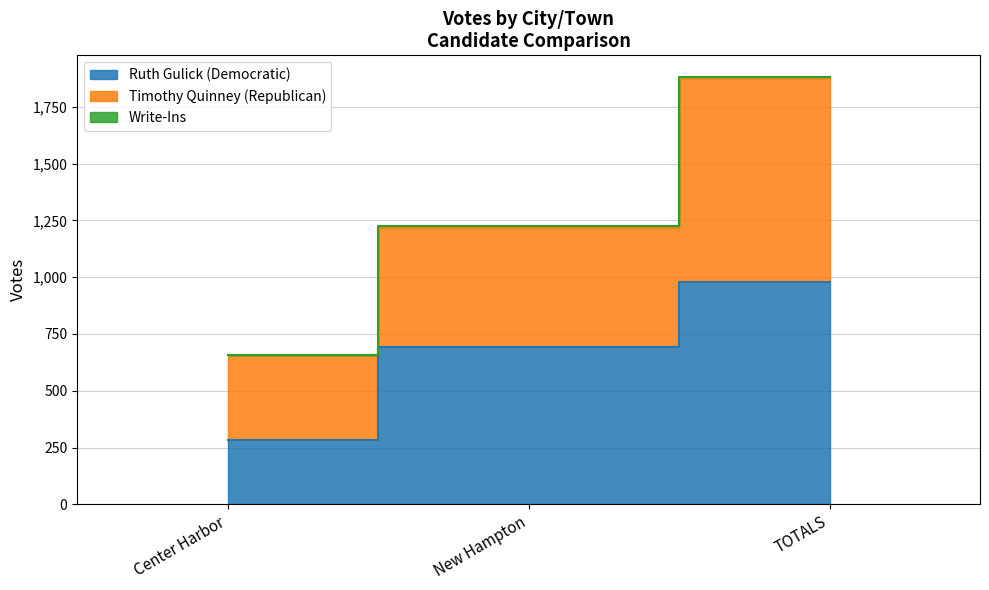

Read the Ruth Gulick (Democratic) value at New Hampton.

694